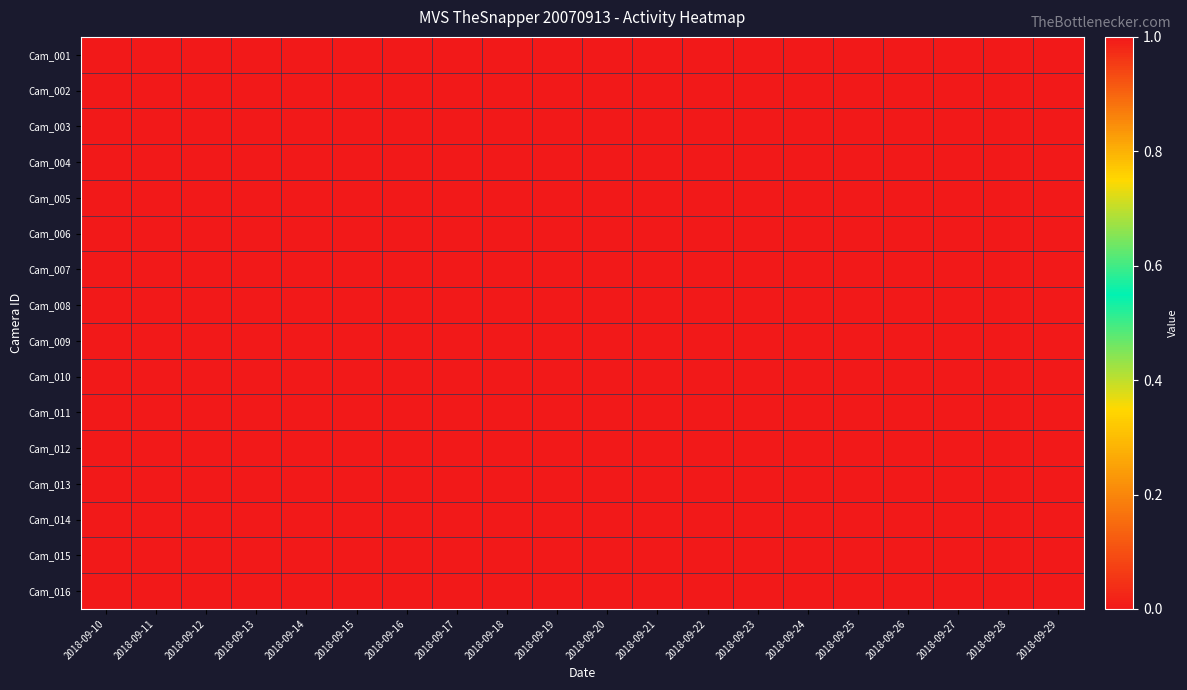

Between 2018-09-12 and 2018-09-25, which is larger?

2018-09-12